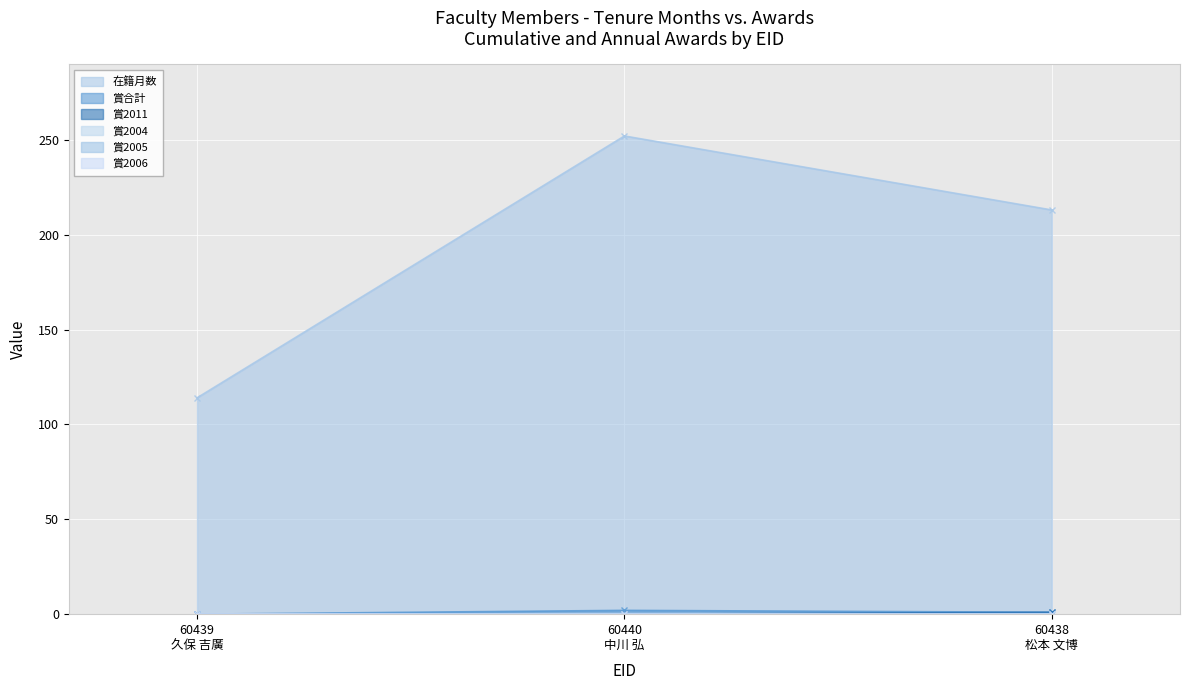

How many 賞2011 values are between 0 and 1?

3